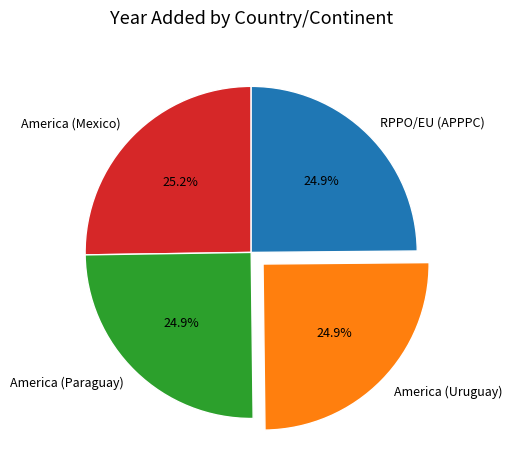

True or false: America (Mexico) accounts for 25% of the total.

True